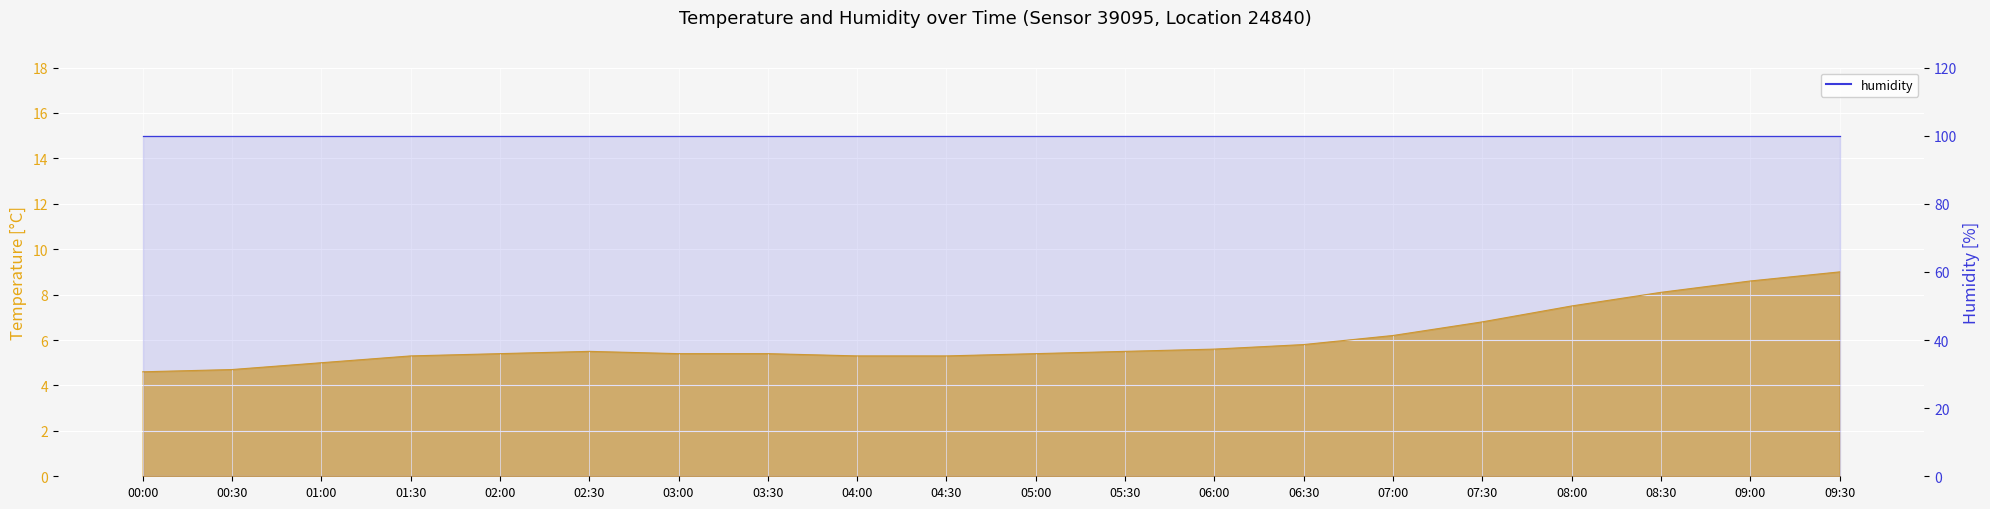

What is the label of the 8th point from the right?

06:00